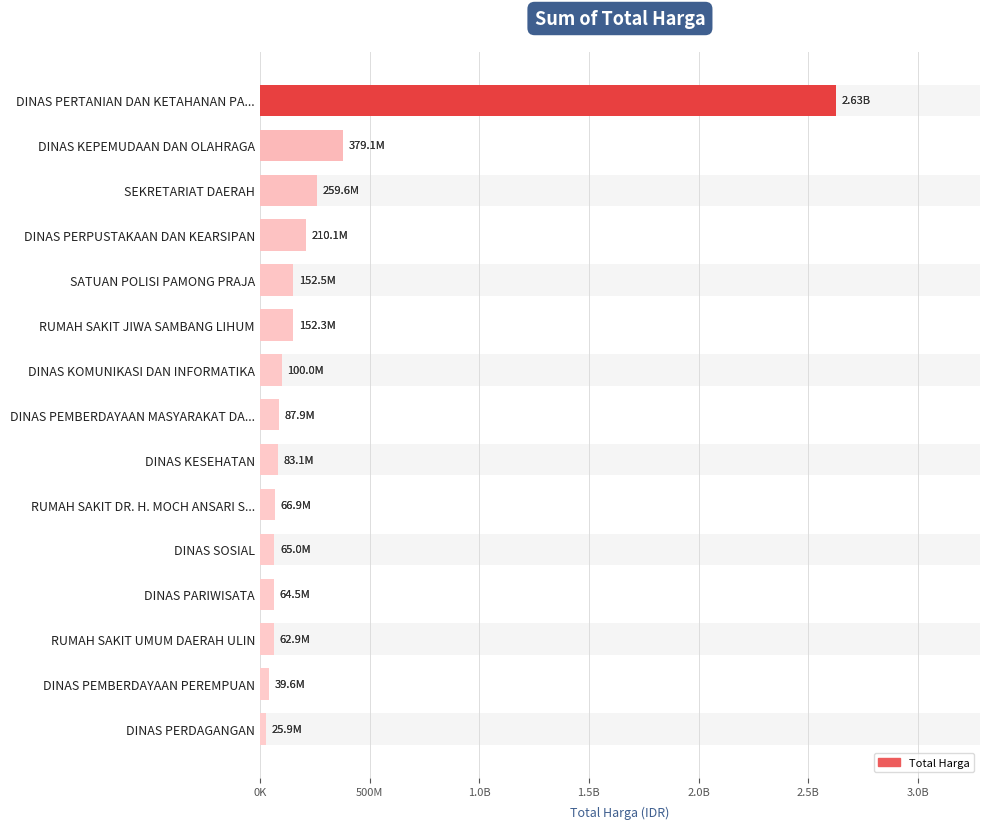

How many values are below 87920000?

7